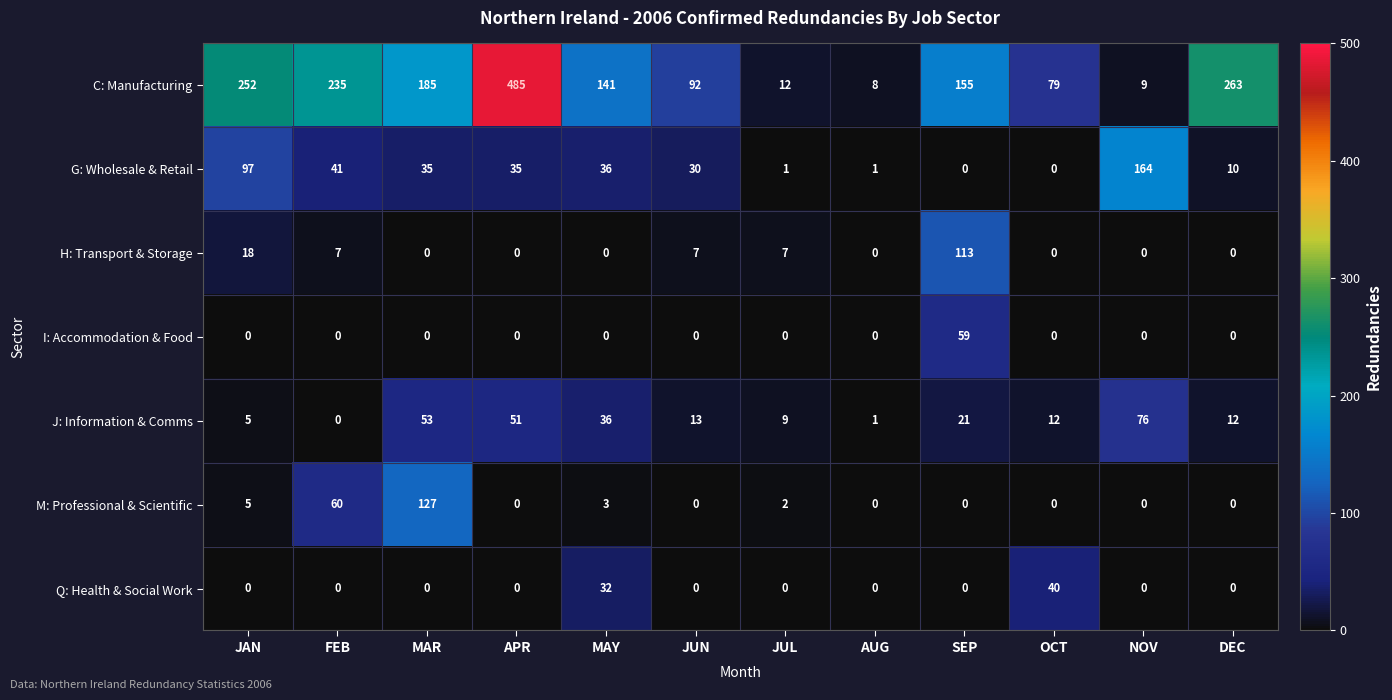

What is the sum of all Q: Health & Social Work values?

72